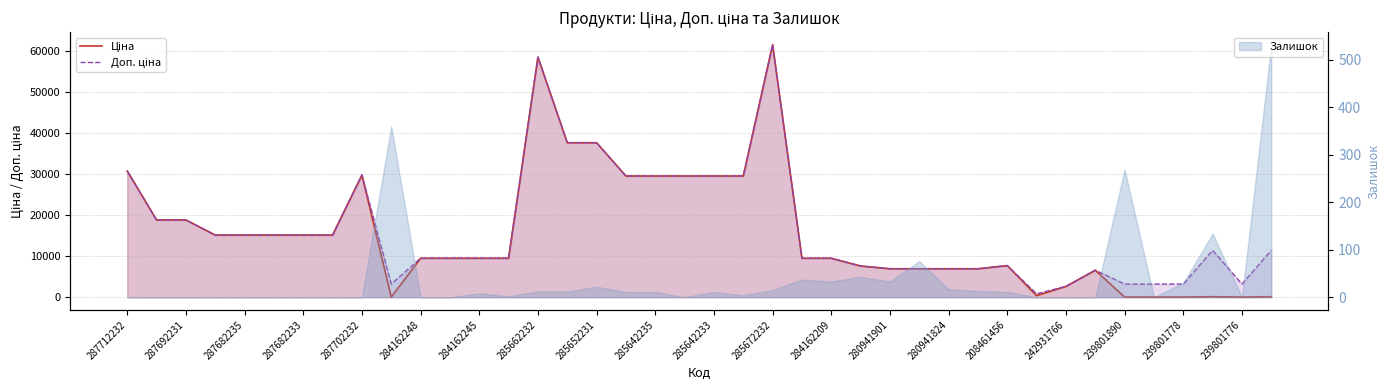

True or false: Ціна and Доп. ціна cross at least once.

False